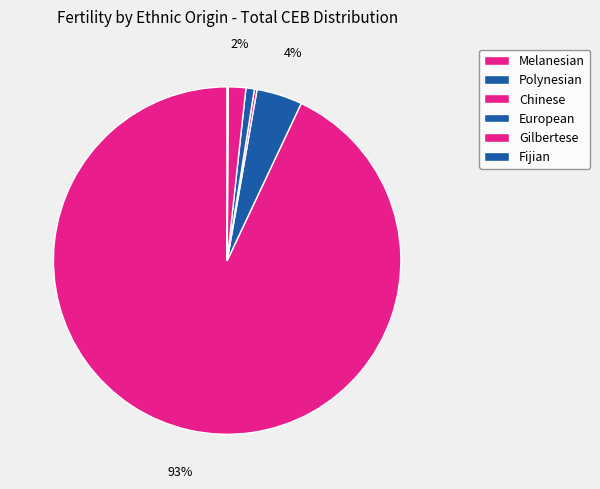

To the nearest percent, what is the difference between the Chinese and Melanesian slice percentages?

93%